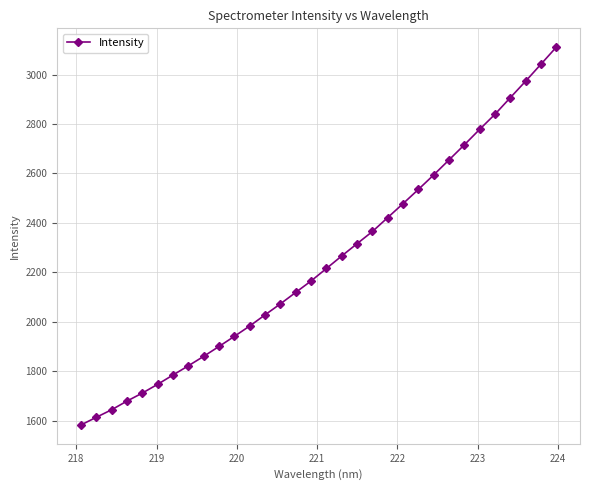

How many data points are above 2215?

16